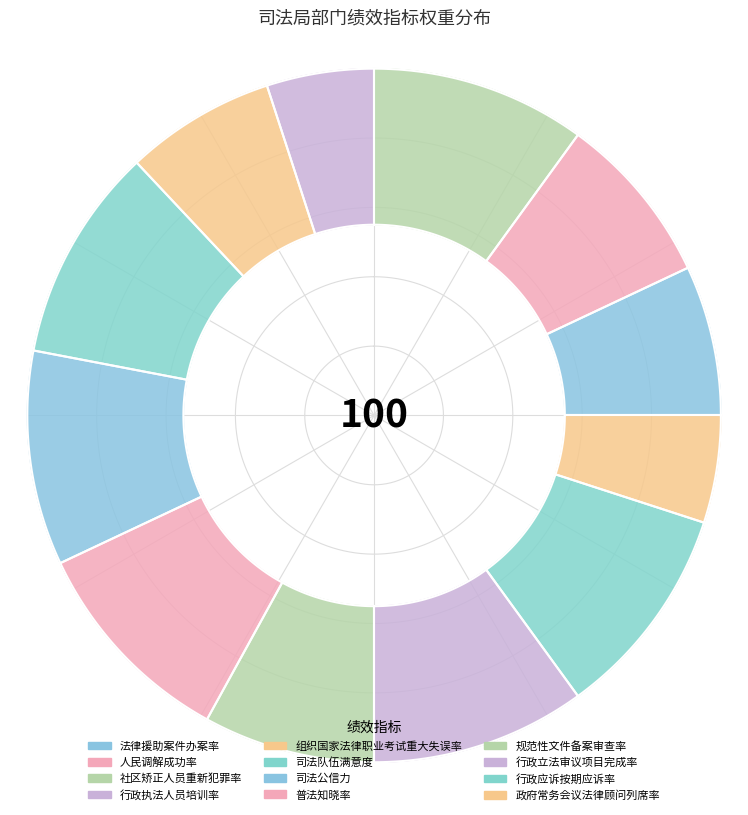

What portion of the pie excludes 组织国家法律职业考试重大失误率?

93.0%